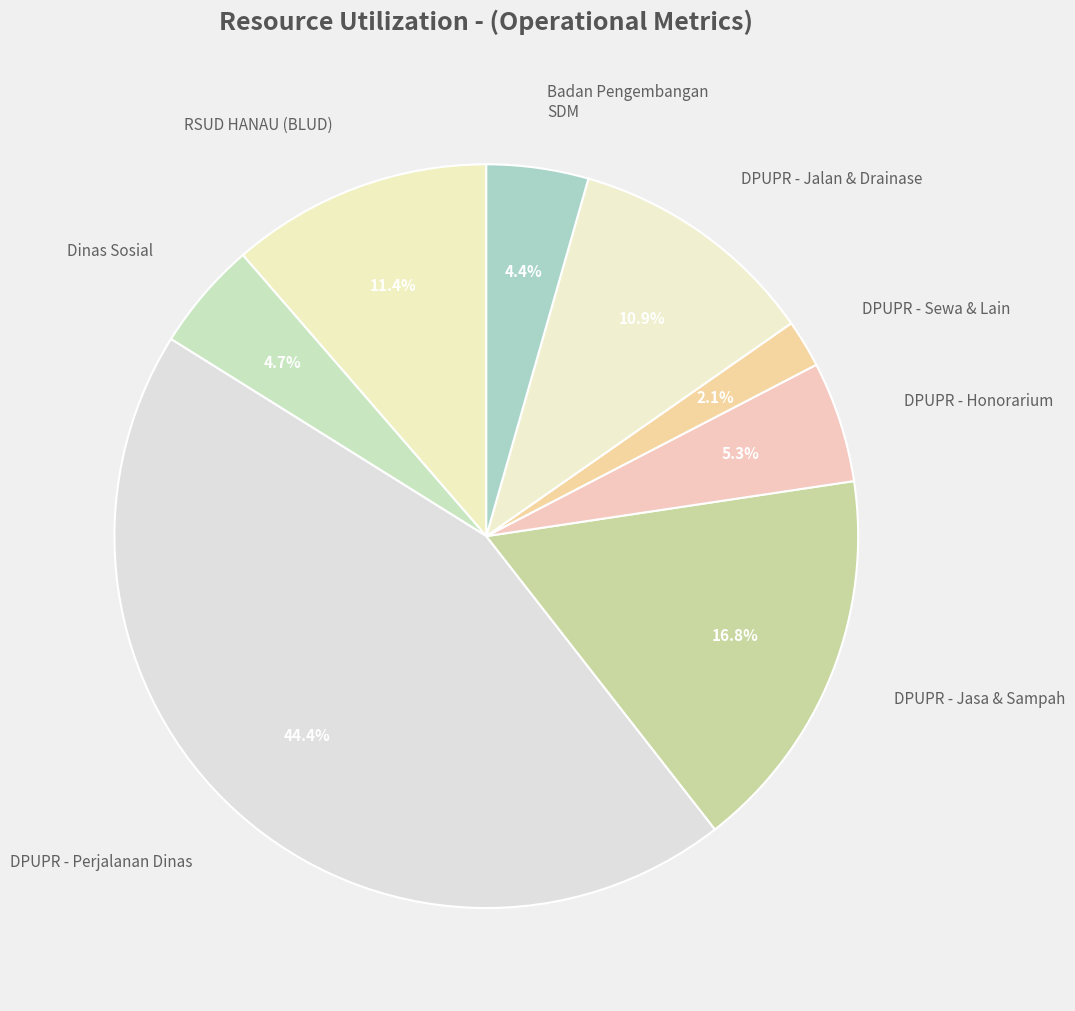

Is there any slice that represents more than half of the pie?

No